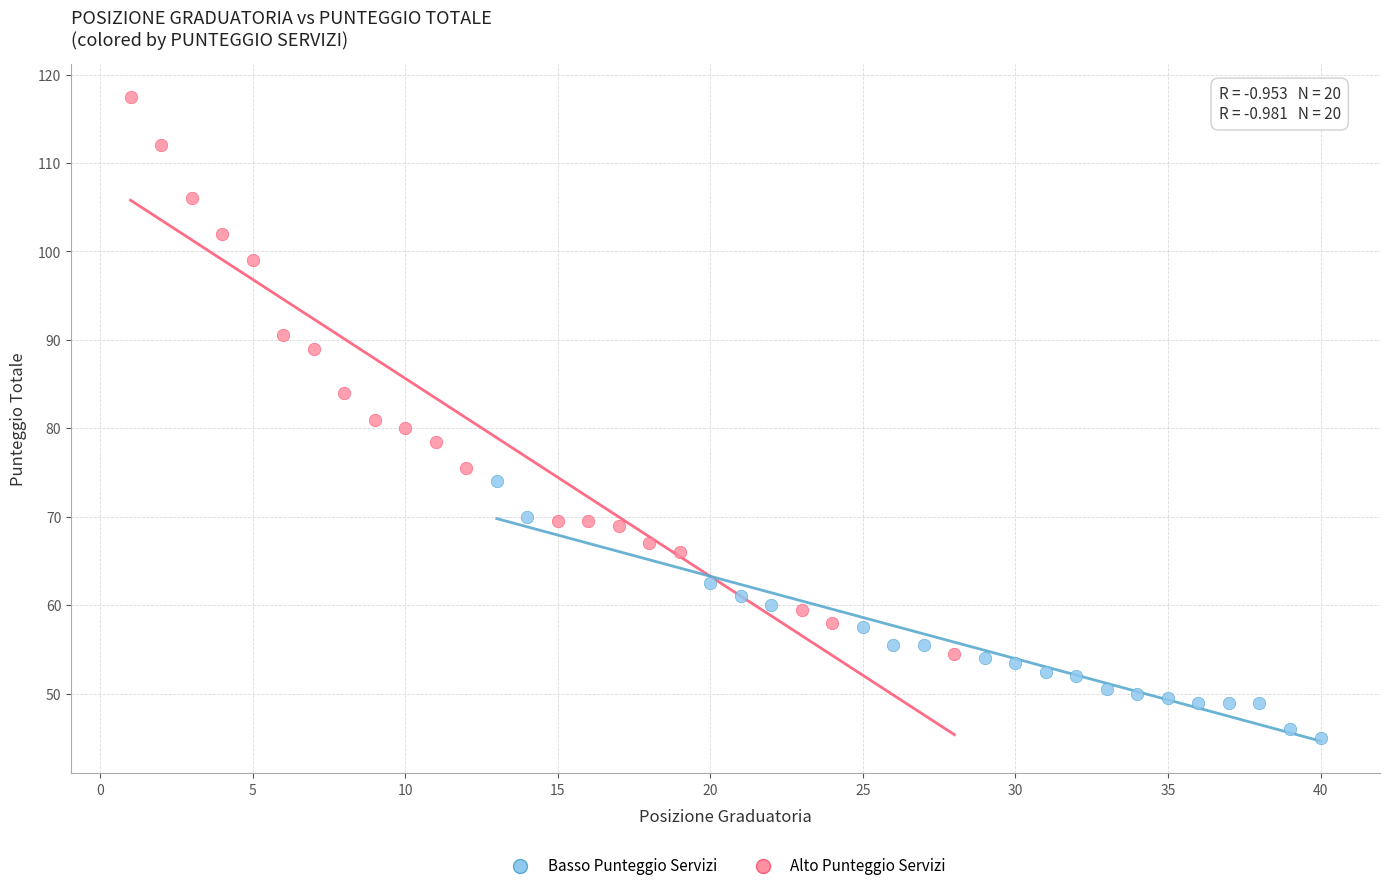

Which series contains the lowest Y value?

Basso Punteggio Servizi